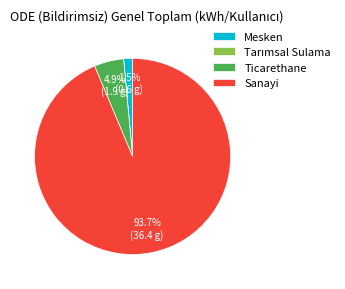

What is the largest slice in the pie chart?

Sanayi